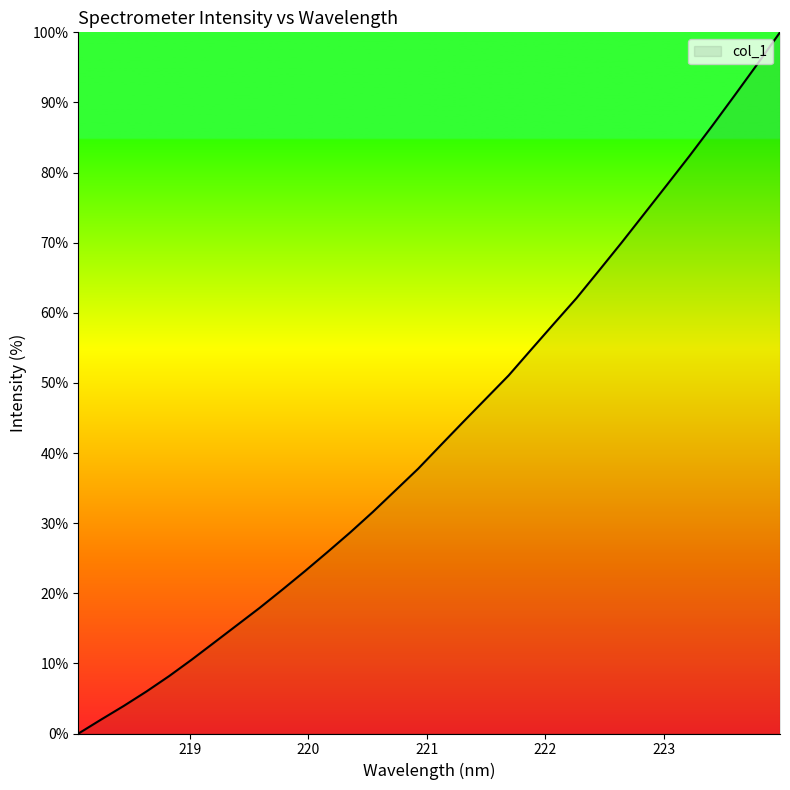

What is the maximum value shown in the chart?

100.0